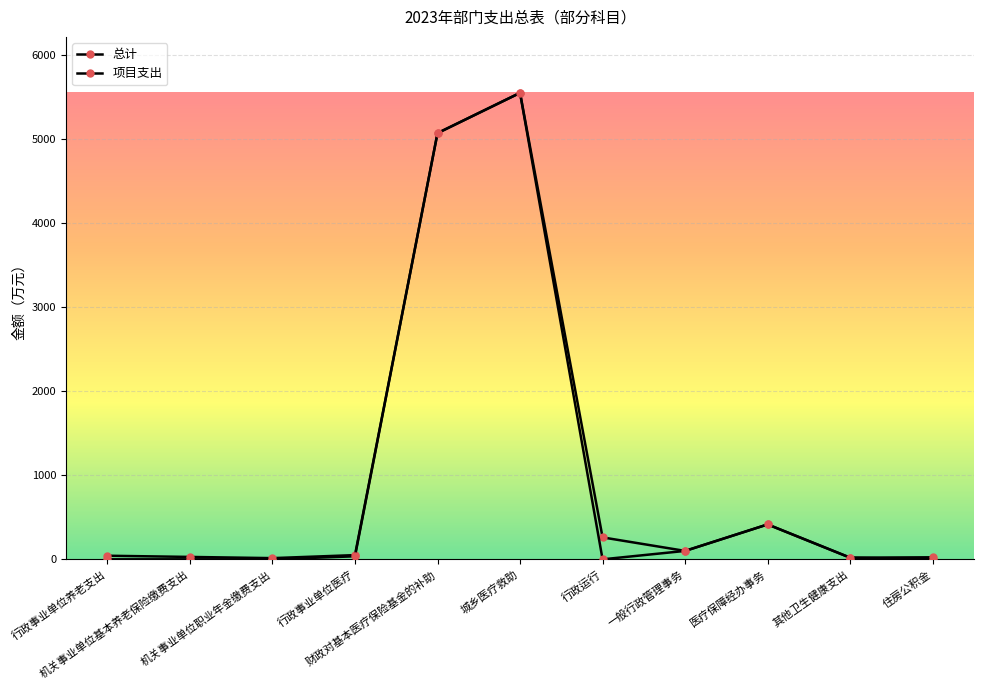

How many data points does each series have?

11